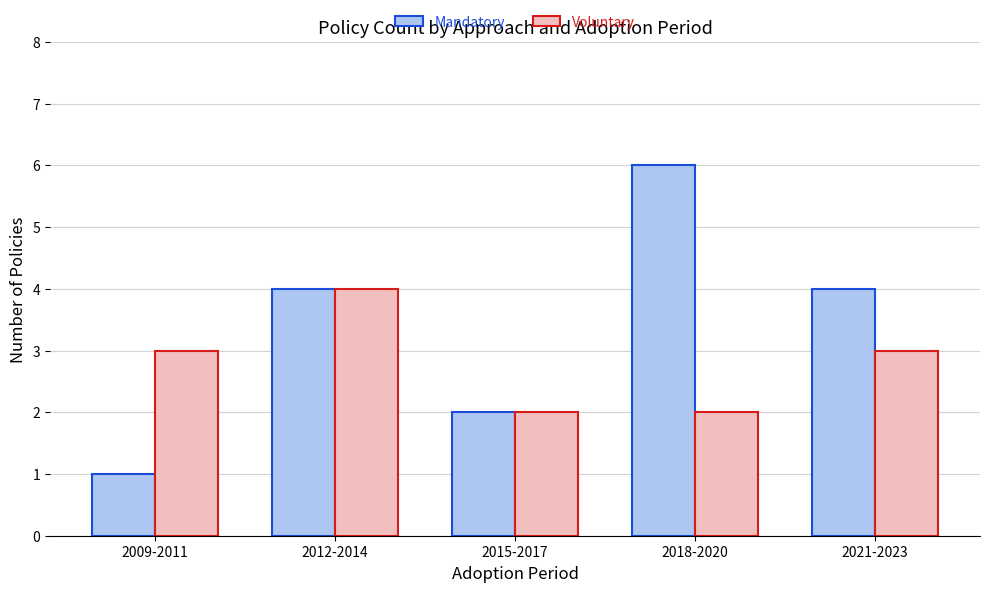

What is the difference between the second highest and second lowest values in the Voluntary series?

1